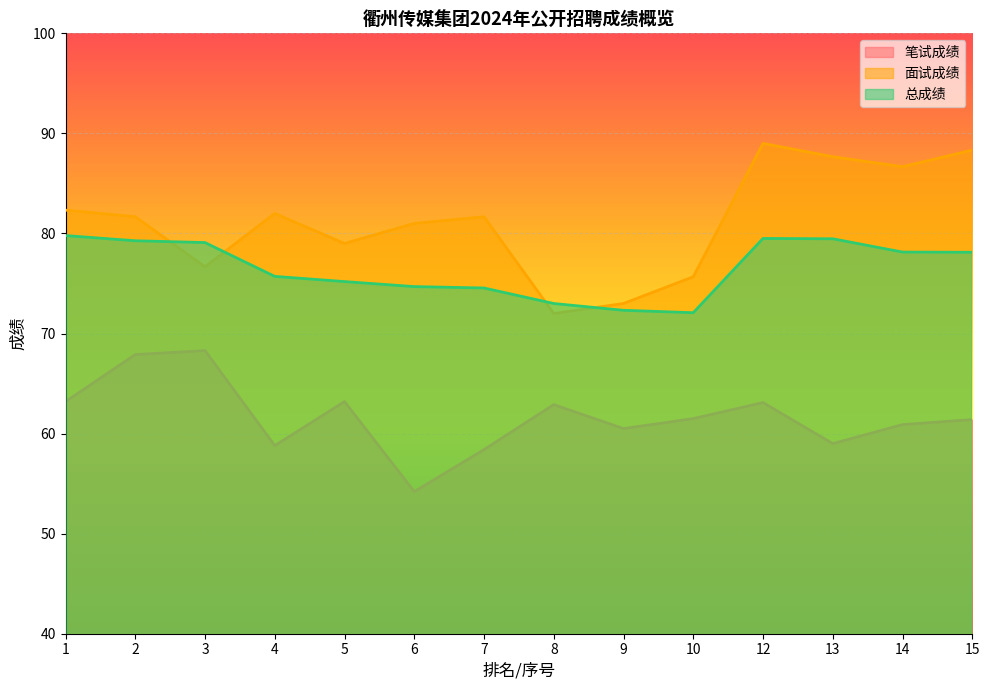

At which category does 总成绩 reach its first local peak?

12